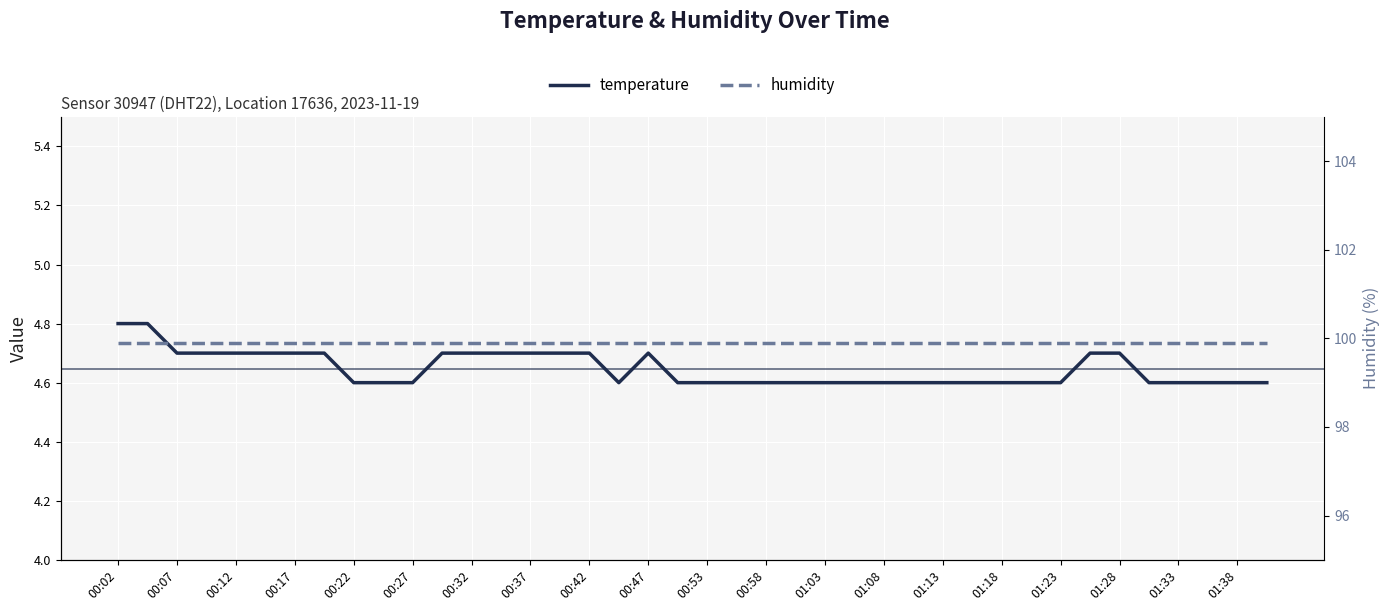

At which label does temperature reach its peak?

00:02